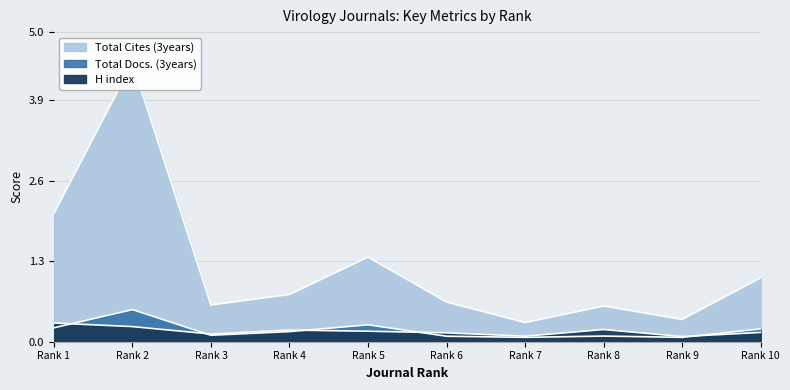

At which category is the sum across all series the highest?

Rank 2